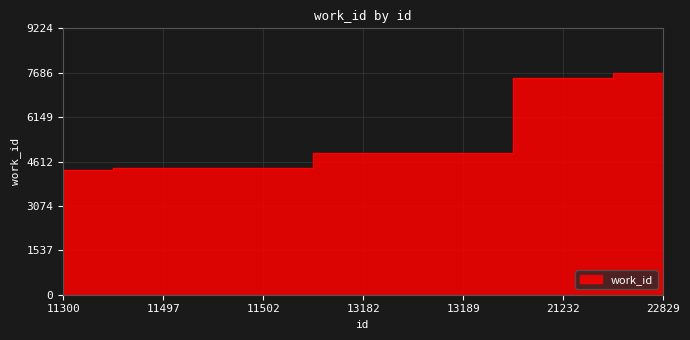

Rank the categories by value from lowest to highest.

11300, 11497, 11502, 13182, 13189, 21232, 22829